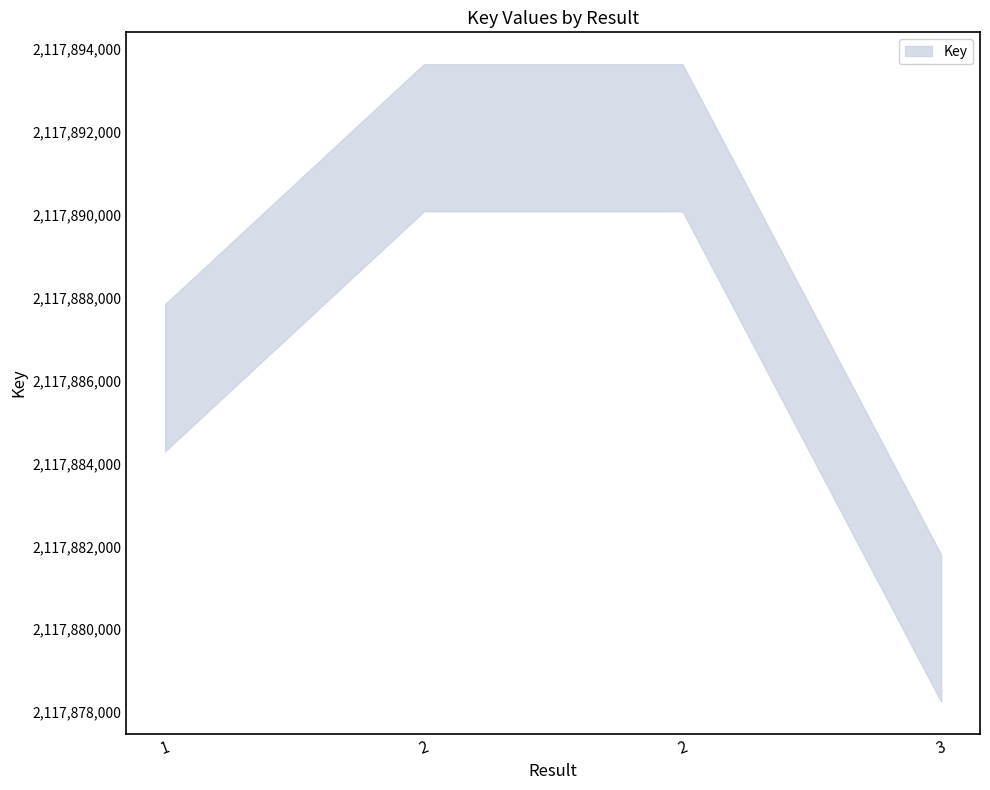

How many categories are shown in the chart?

4